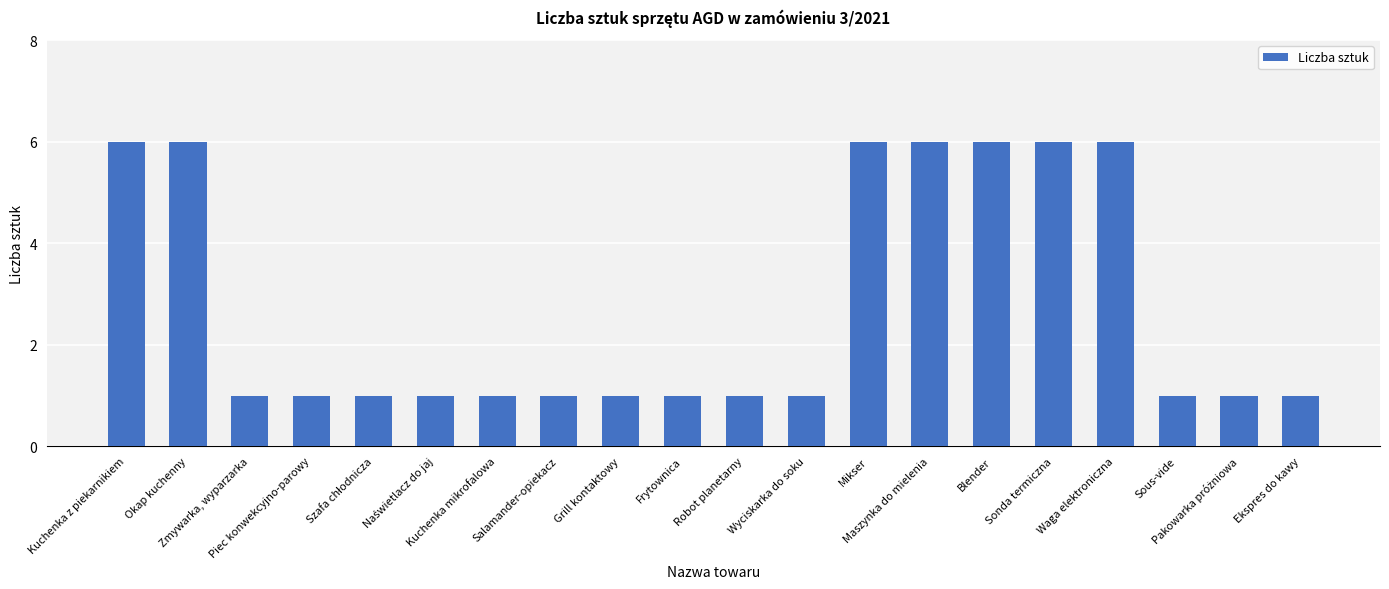

What is the label of the 12th bar from the left?

Wyciskarka do soku